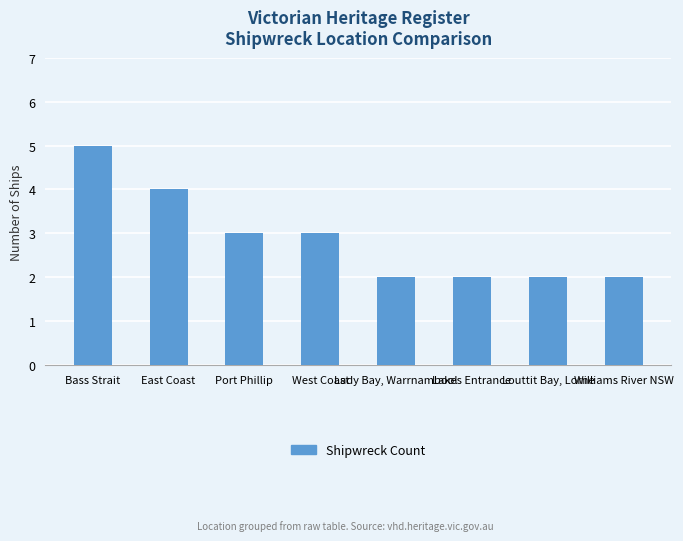

What is the label of the 5th bar from the left?

Lady Bay, Warrnambool